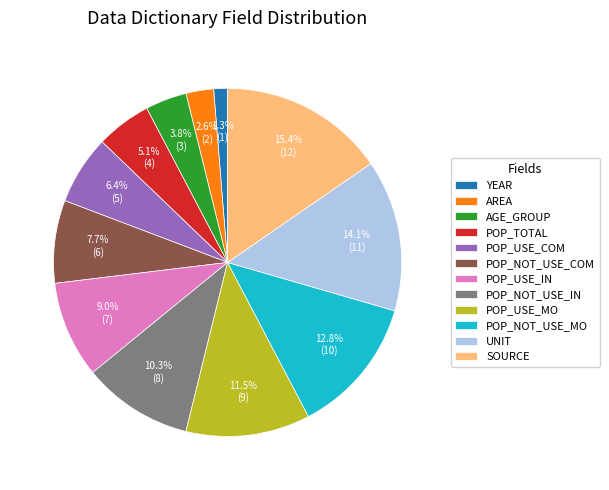

What is the largest slice in the pie chart?

SOURCE